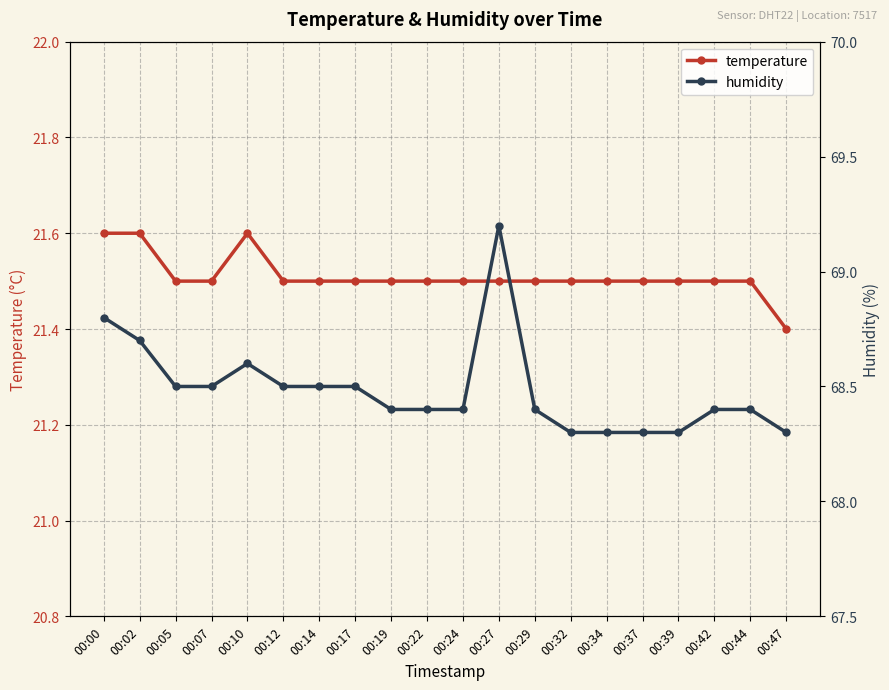

What is the difference between the highest and lowest values at 00:39?

46.8